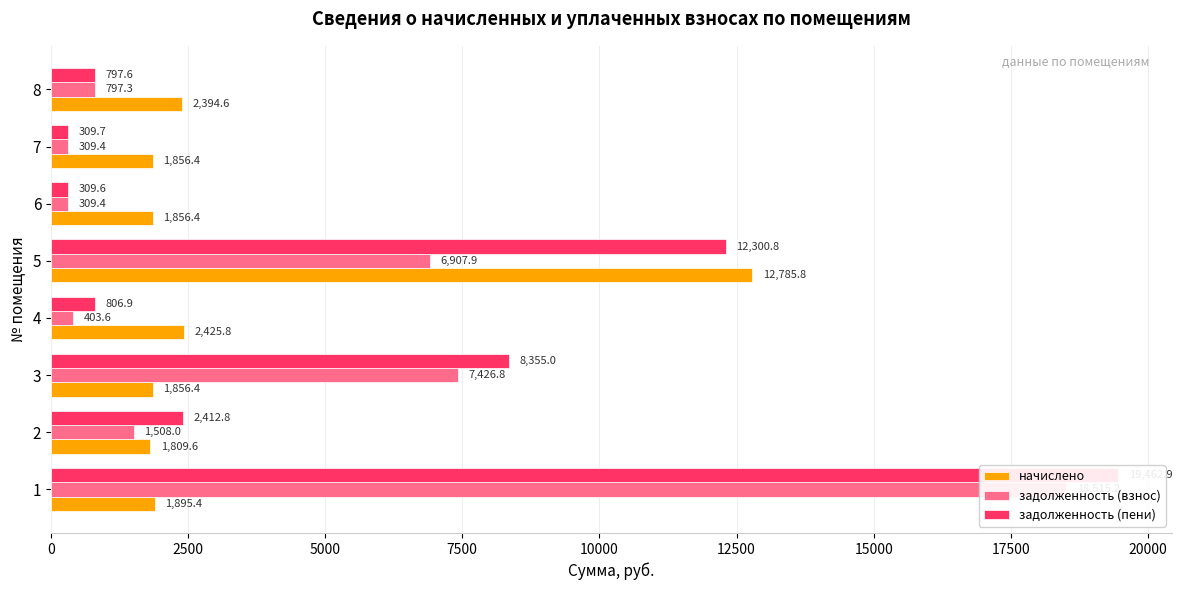

What is the value of the задолженность (взнос) bar at the 4th from the left?

403.6